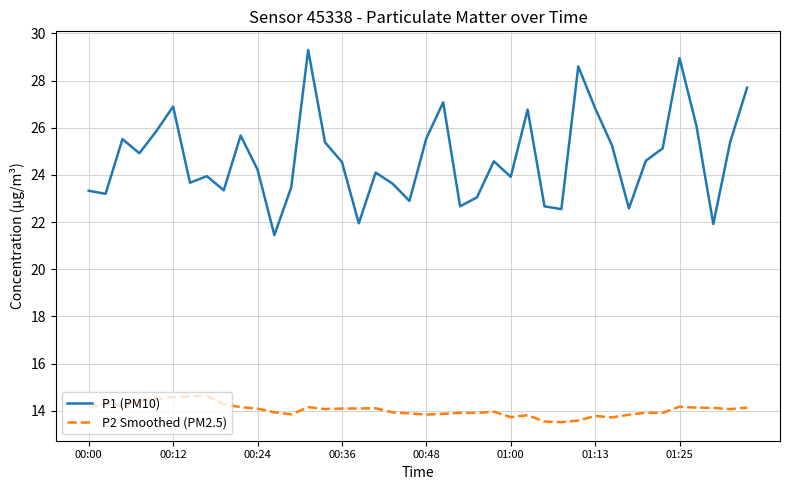

True or false: P2 Smoothed (PM2.5) and P1 (PM10) cross at least once.

False